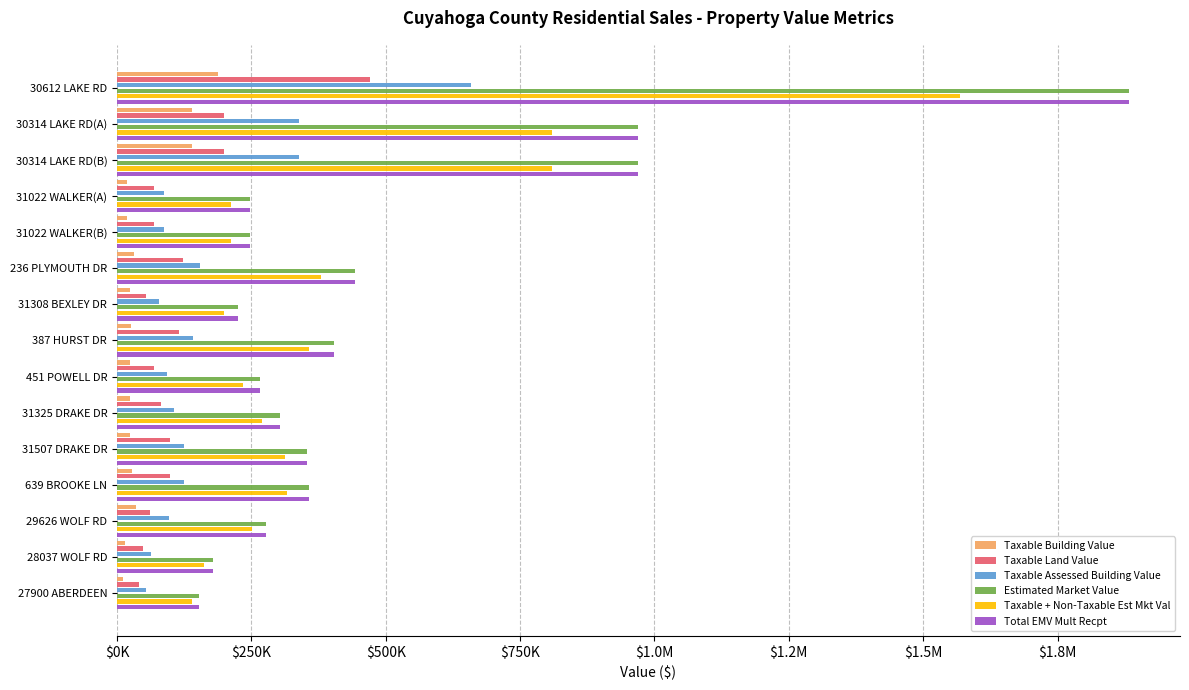

The Estimated Market Value series shows 32222 at 27900 ABERDEEN. True or false?

False